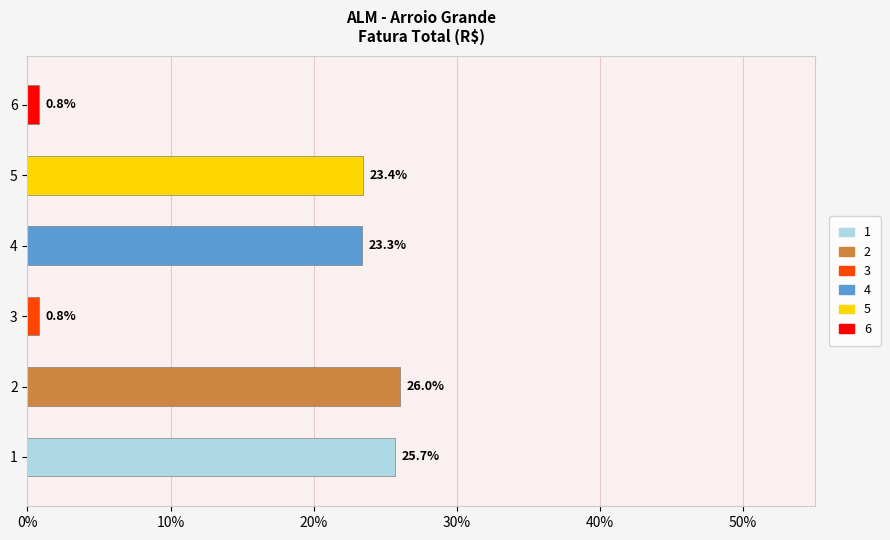

Which label corresponds to the largest value in the chart?

2